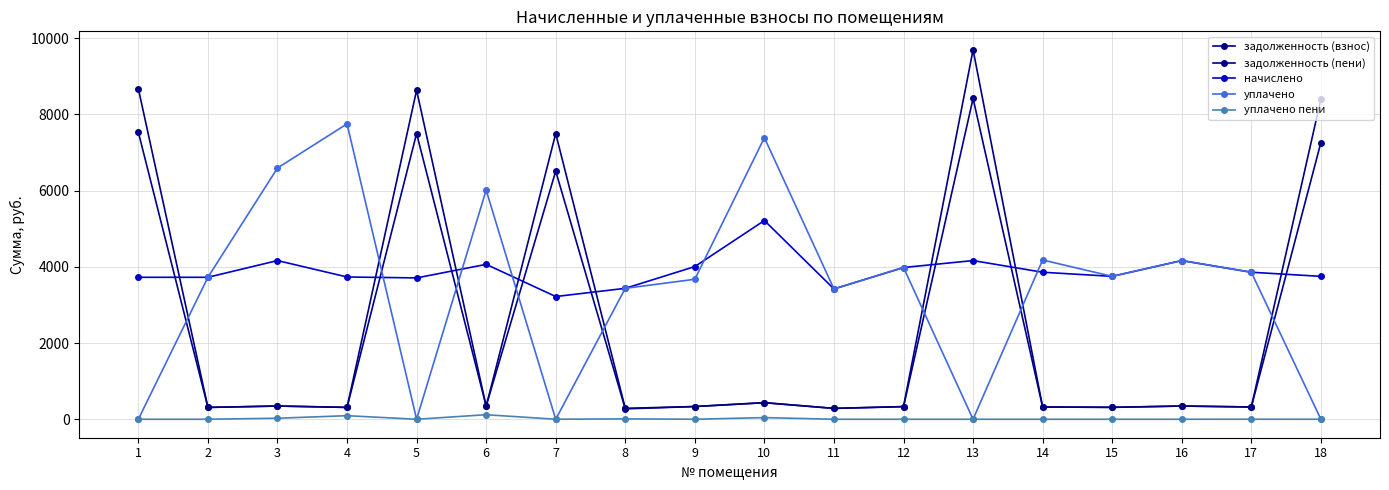

What is the greatest value displayed?

9696.8